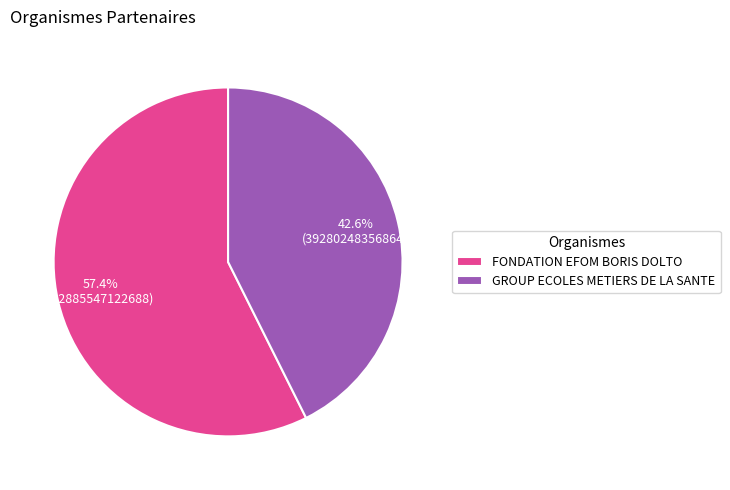

To the nearest percent, what is the combined percentage of GROUP ECOLES METIERS DE LA SANTE and FONDATION EFOM BORIS DOLTO?

100%